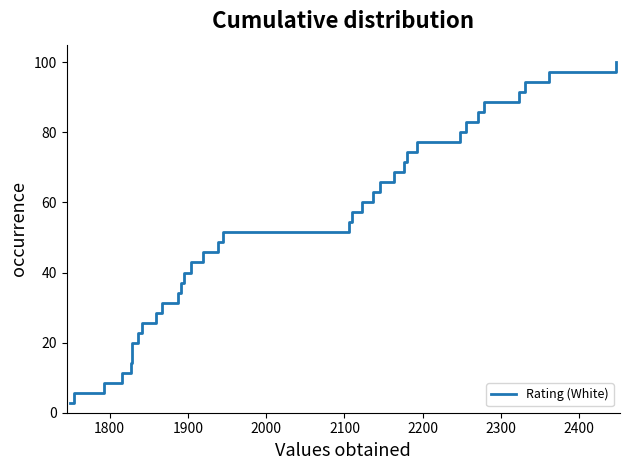

What is the minimum value shown in the chart?

2.9